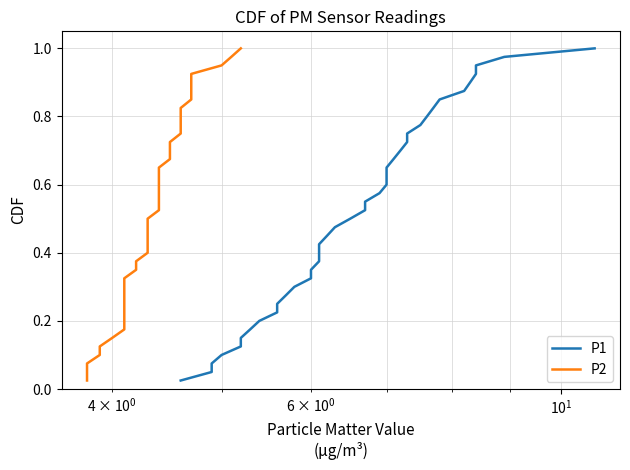

Does the chart display data point markers on the line(s)?

No